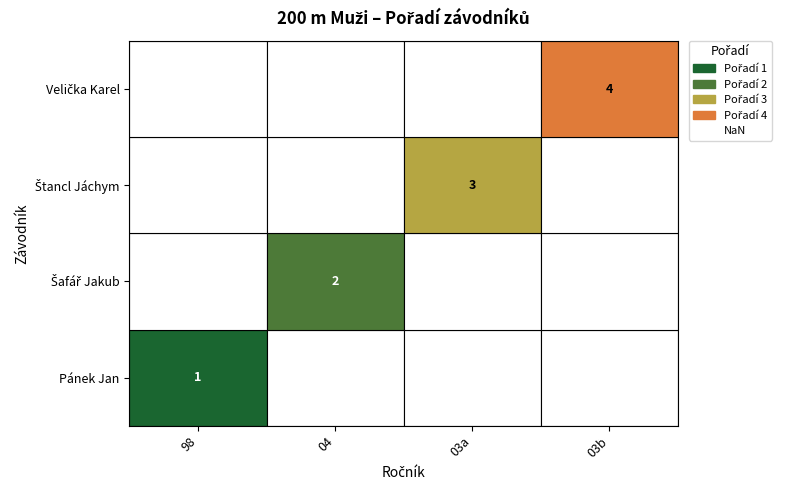

True or false: pořadí has a value of 2.0 at 3.

False